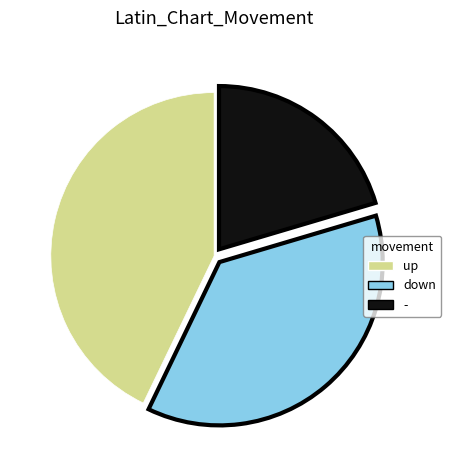

Approximately how many times larger is the value at up compared to down?

1.2